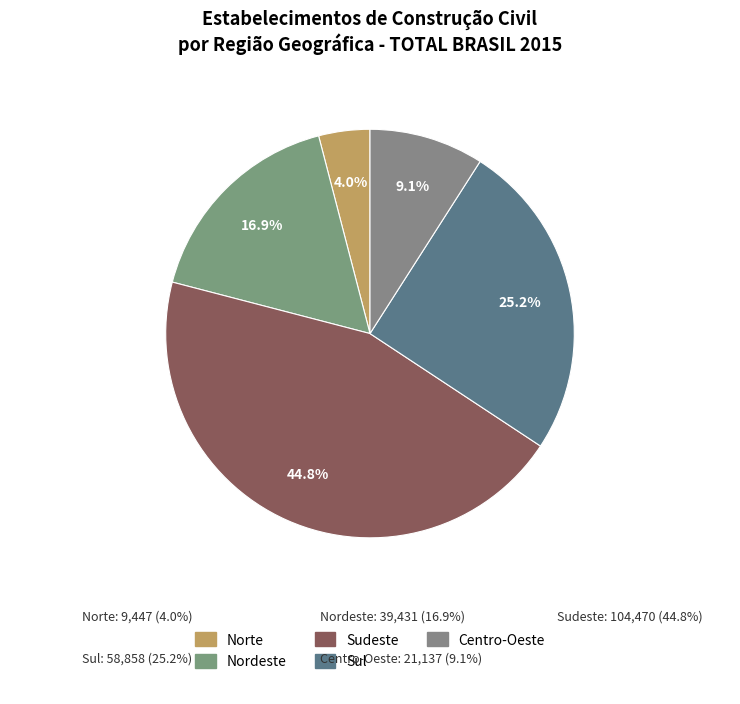

How much of the chart is everything except Centro-Oeste?

90.9%